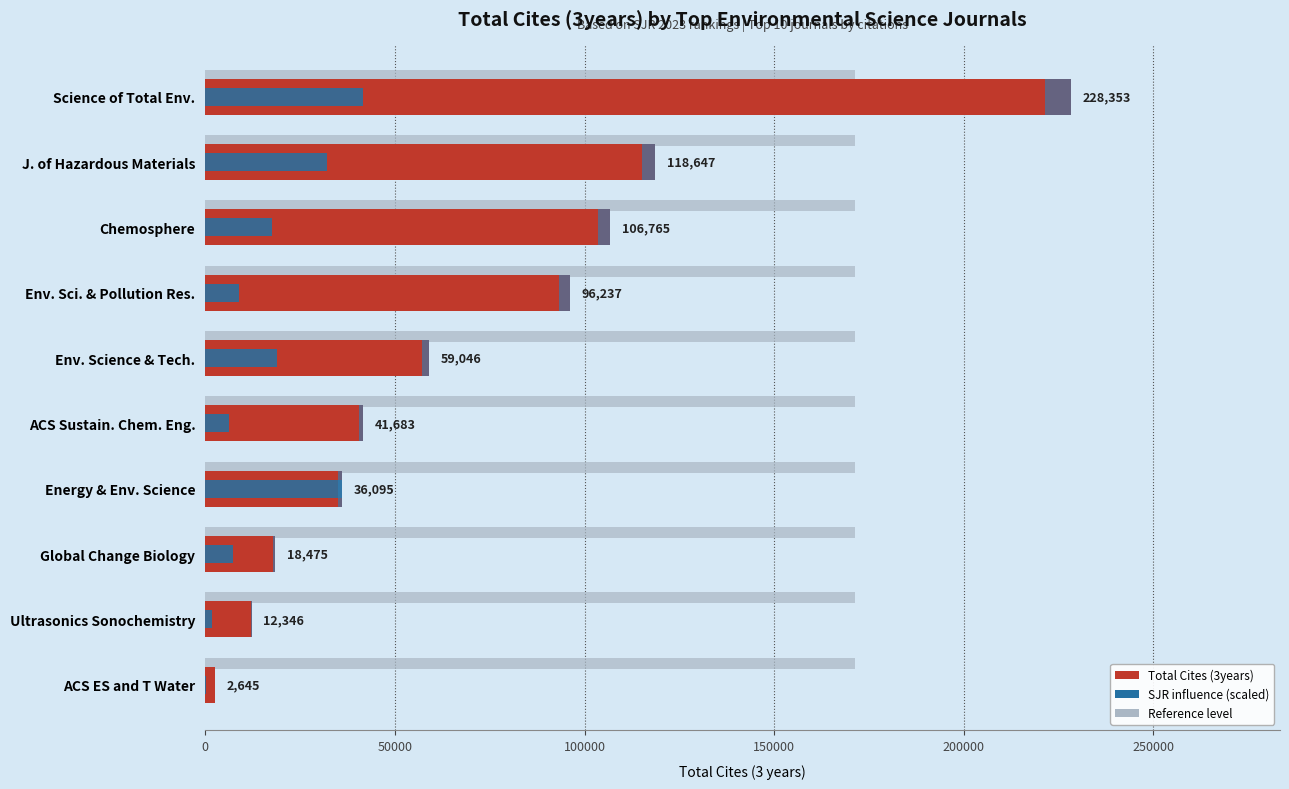

Count the number of categories in the chart.

10